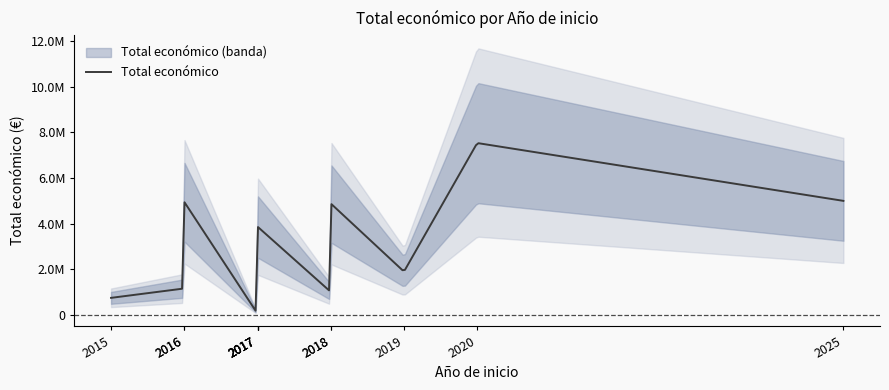

How many data points does each series have?

12